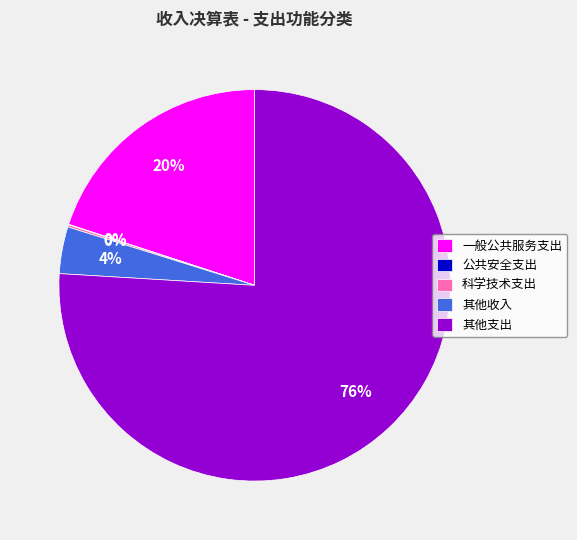

Between 其他支出 and 其他收入, which is larger?

其他支出